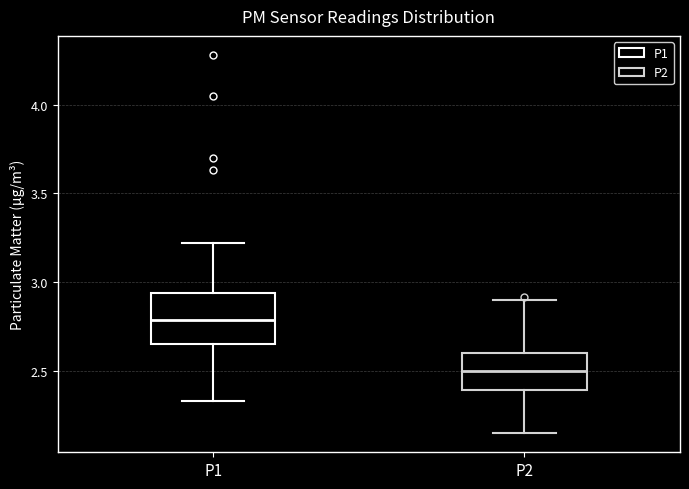

Which box is the tallest, from its lower edge to its upper edge?

P1